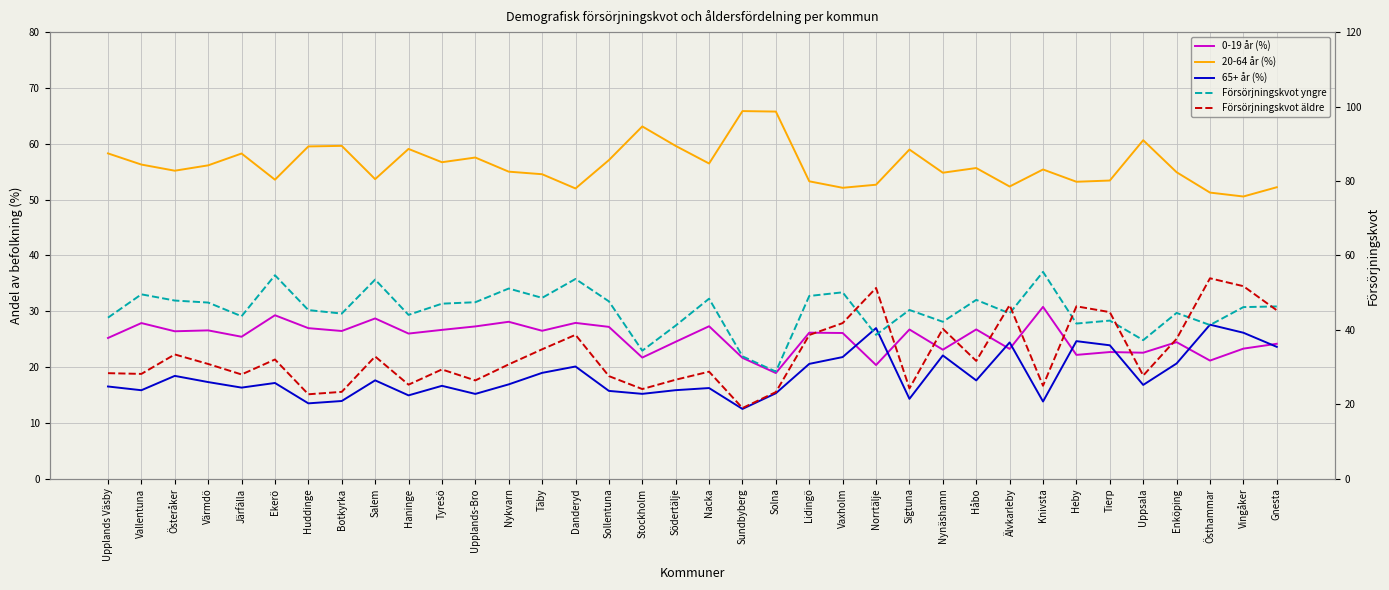

Rank the categories by 65+ år (%) value from lowest to highest.

Sundbyberg, Huddinge, Knivsta, Botkyrka, Sigtuna, Haninge, Upplands-Bro, Stockholm, Solna, Sollentuna, Vallentuna, Södertälje, Nacka, Järfälla, Upplands Väsby, Tyresö, Uppsala, Nykvarn, Ekerö, Värmdö, Håbo, Salem, Österåker, Täby, Danderyd, Lidingö, Enköping, Vaxholm, Nynäshamn, Gnesta, Tierp, Älvkarleby, Heby, Vingåker, Norrtälje, Östhammar